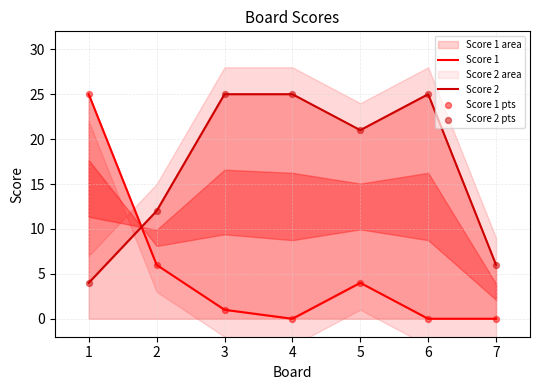

Which series has the largest total across all categories?

Score 2